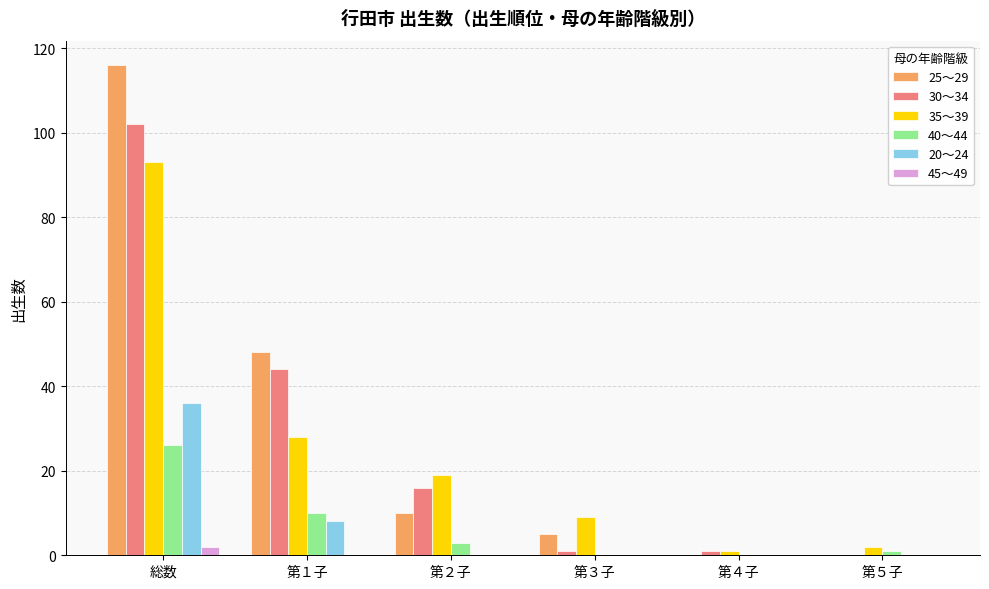

At which category is the sum across all series the highest?

総数